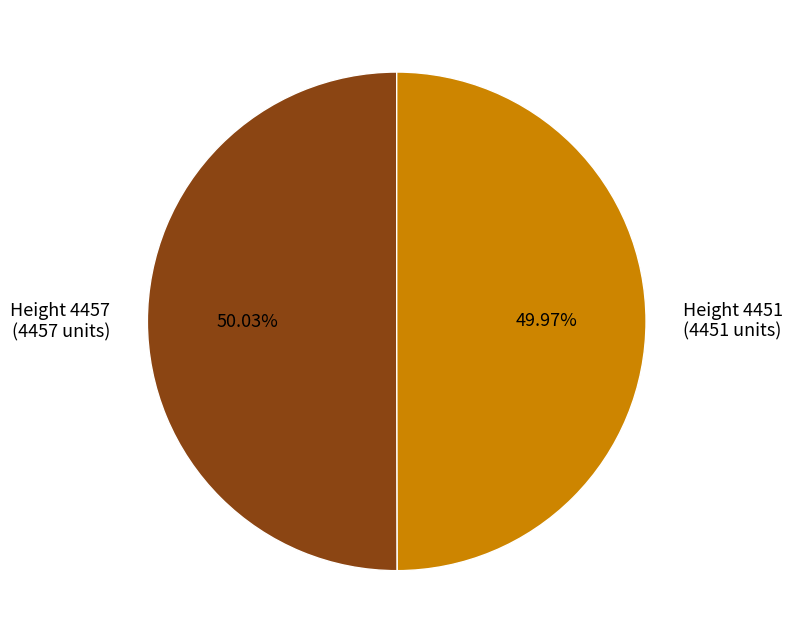

To the nearest percent, what is the combined percentage of Height 4451 and Height 4457?

100%